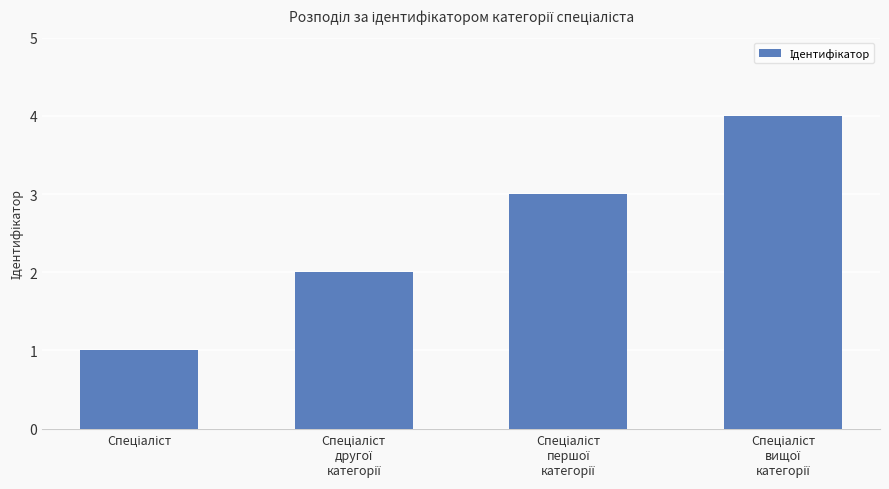

What is the sum of all values?

10